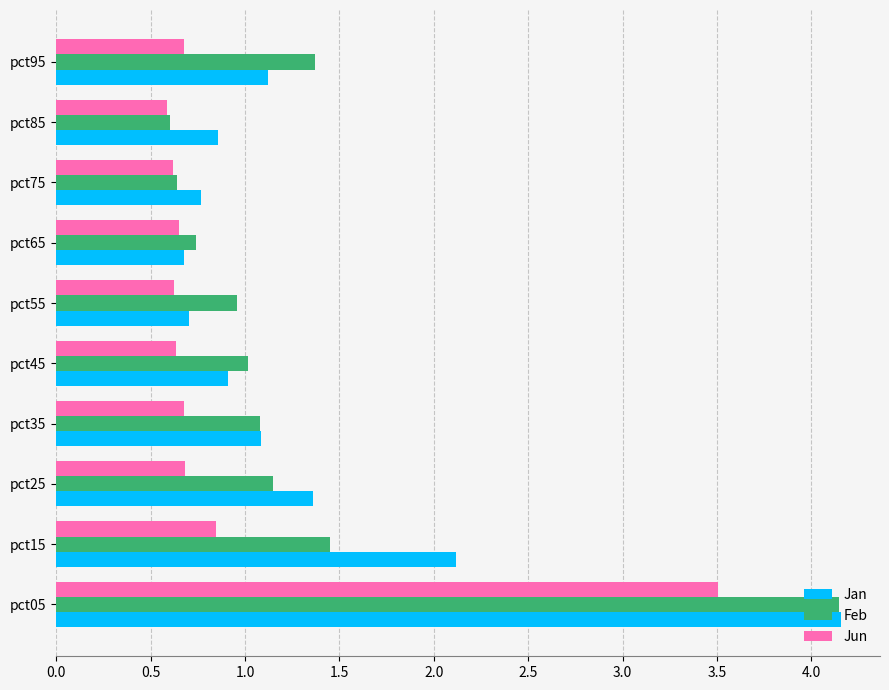

Which category has the highest value across all series?

pct05